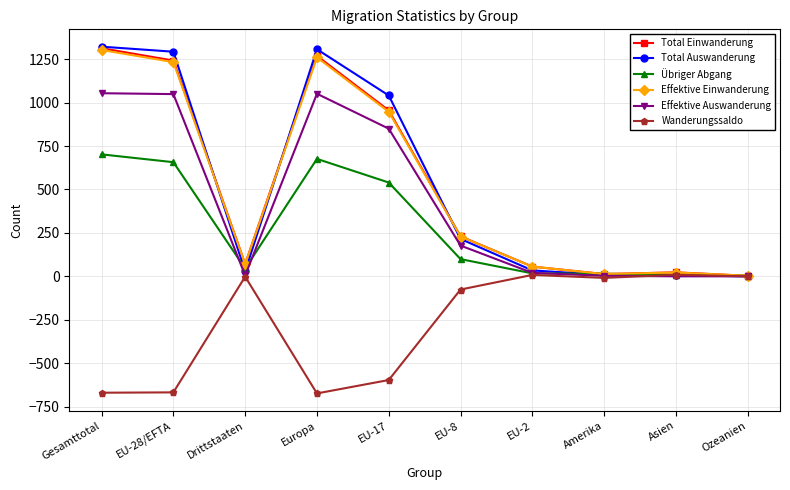

What is the maximum value for Effektive Einwanderung?

1303